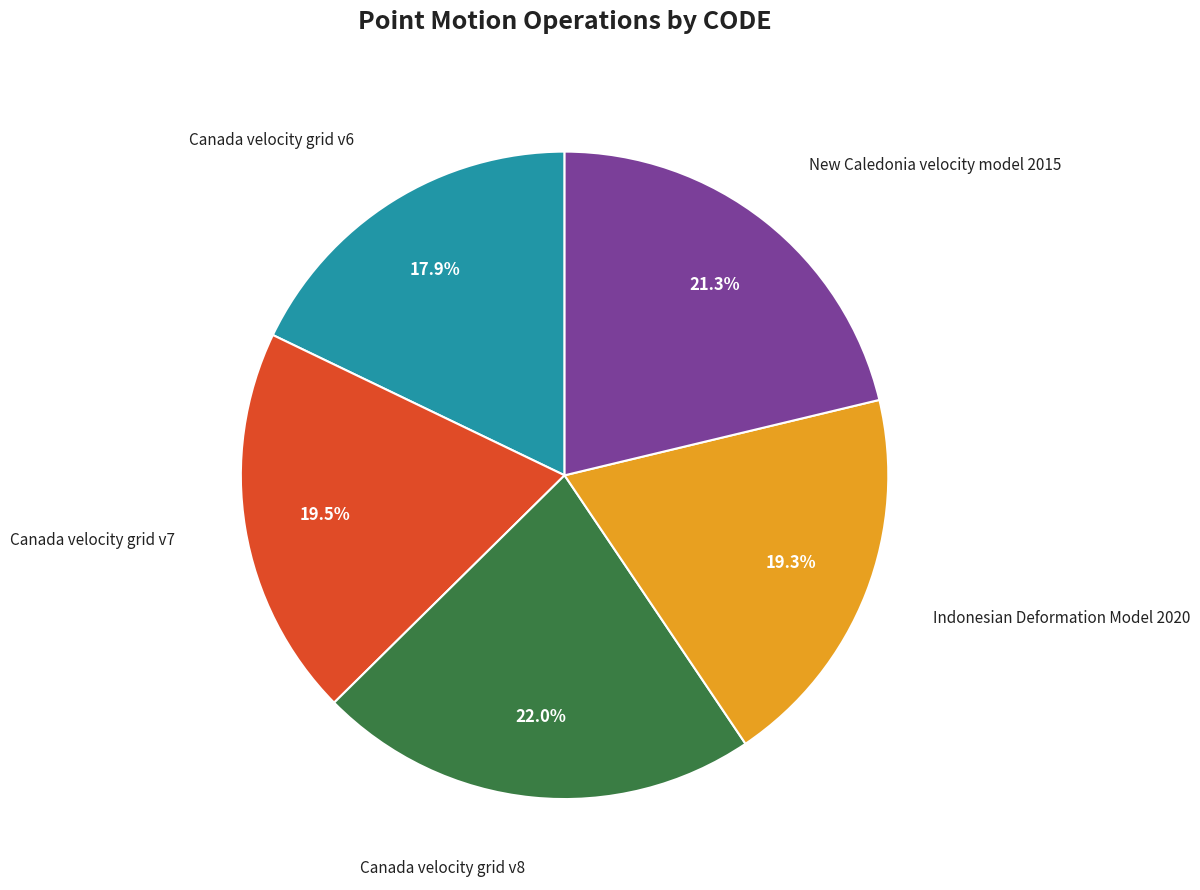

Do Canada velocity grid v7 and Canada velocity grid v8 together represent more than half of the pie?

No